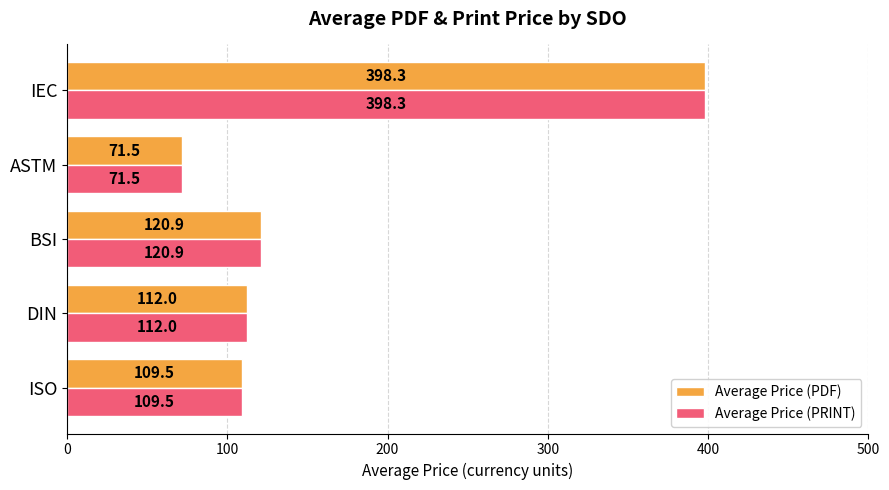

What is the approximate value of Average Price (PRINT) at BSI?

120.9